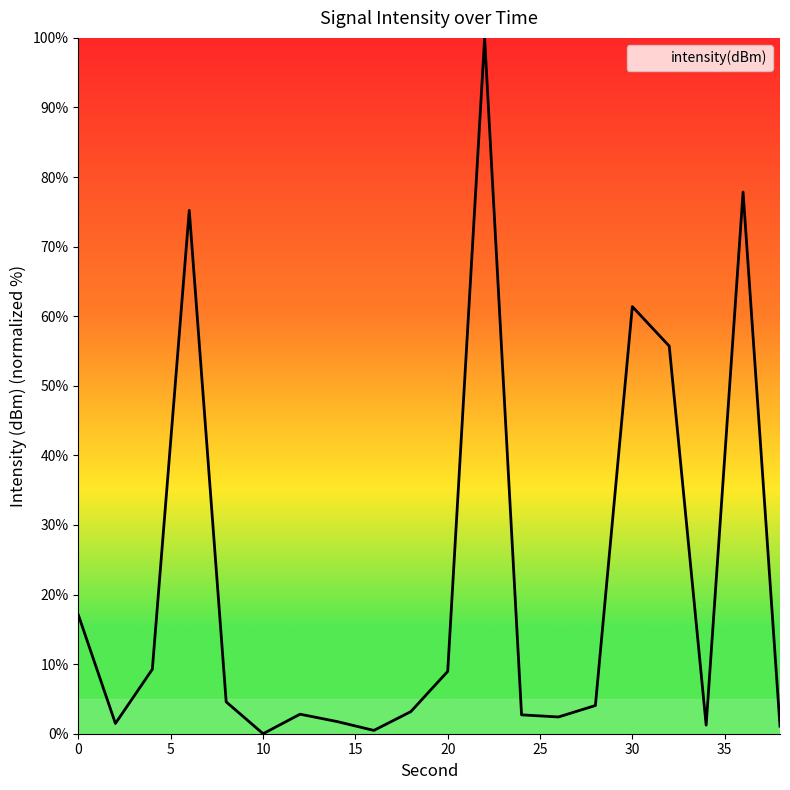

Does the chart display data point markers on the line(s)?

No